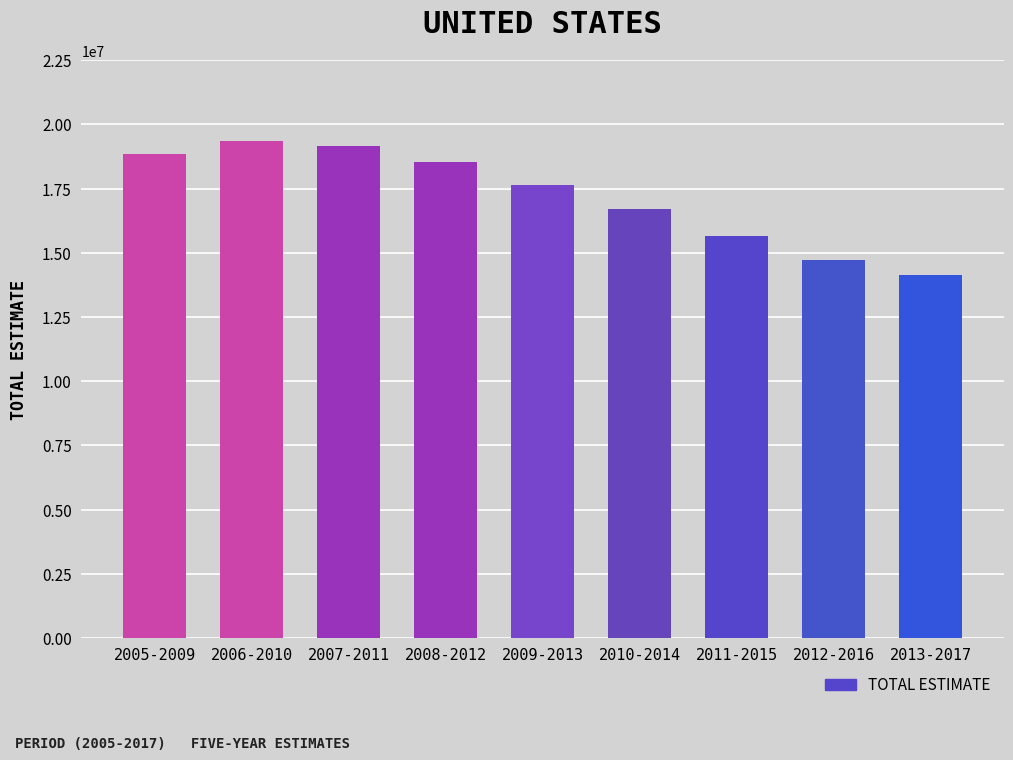

How many distinct data groups are displayed?

1